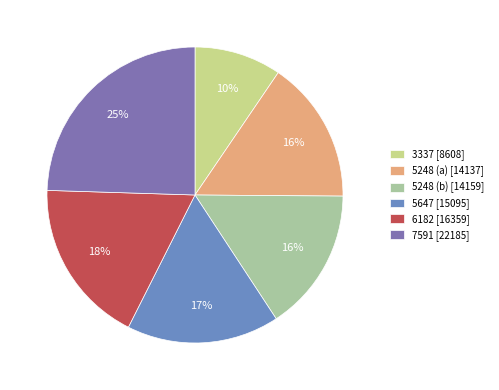

Rank the categories by value from lowest to highest.

3337, 5248 (a), 5248 (b), 5647, 6182, 7591